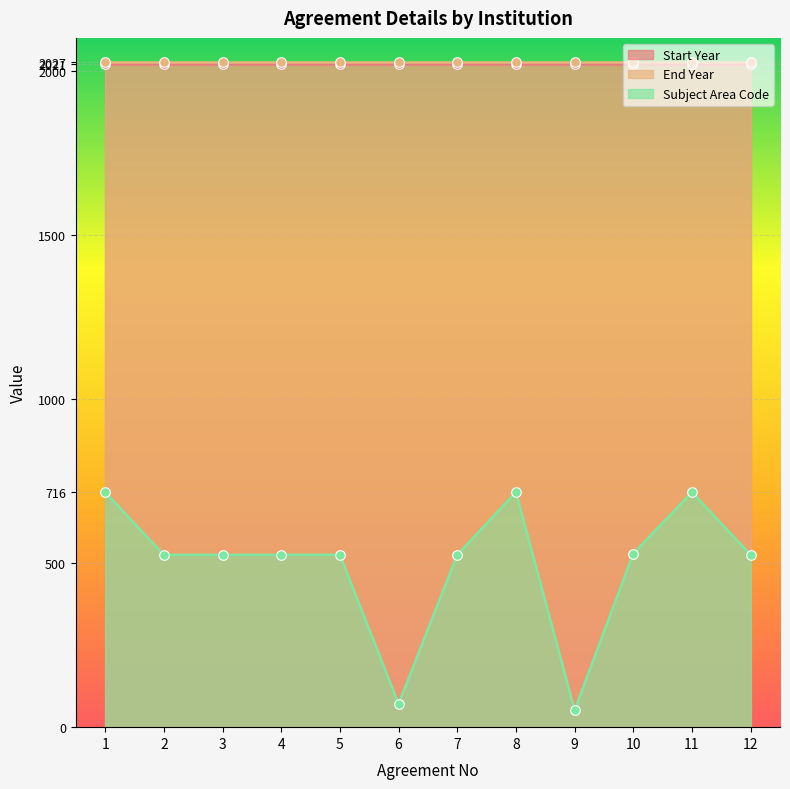

Which series has the largest total across all categories?

End Year